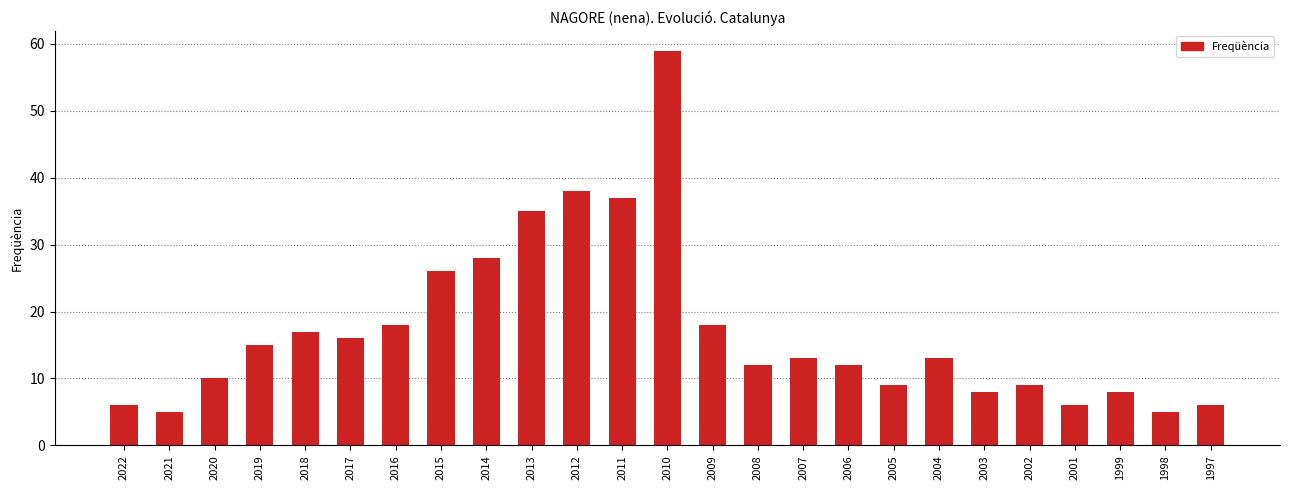

Approximately how many times larger is the value at 2022 compared to 2008?

0.5